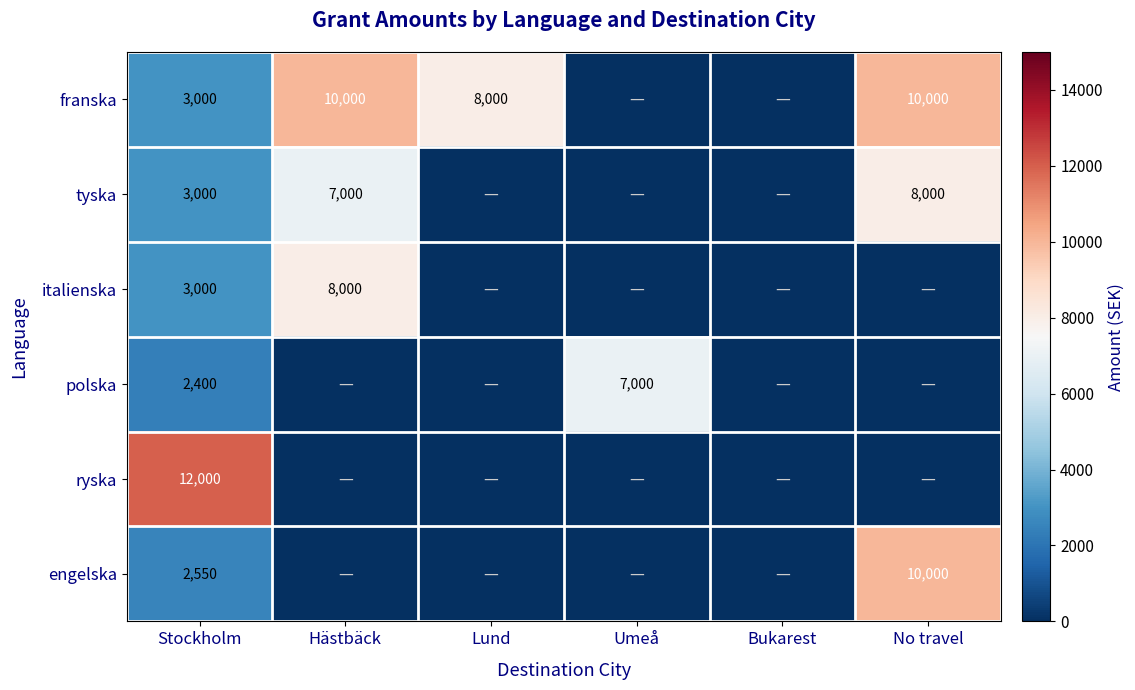

Which has a higher value, Lund or Umeå?

Lund